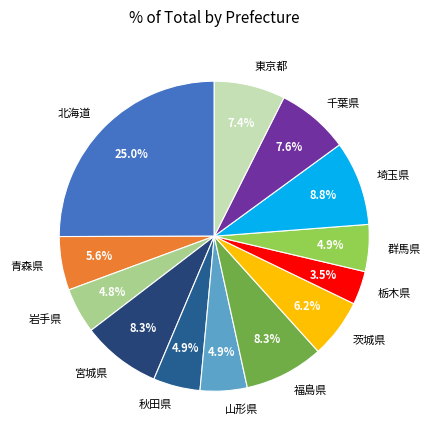

To the nearest percent, what portion does 秋田県 represent?

5%